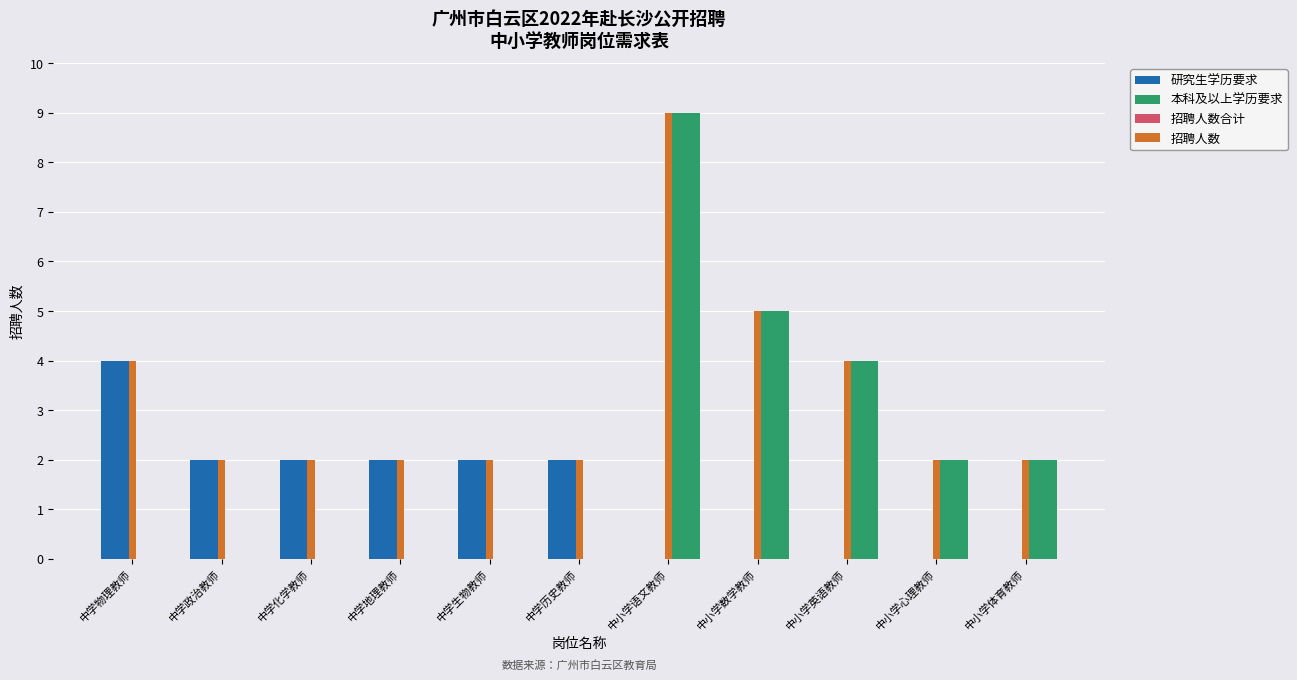

What value does the 本科及以上学历要求 series have at 中小学语文教师?

9